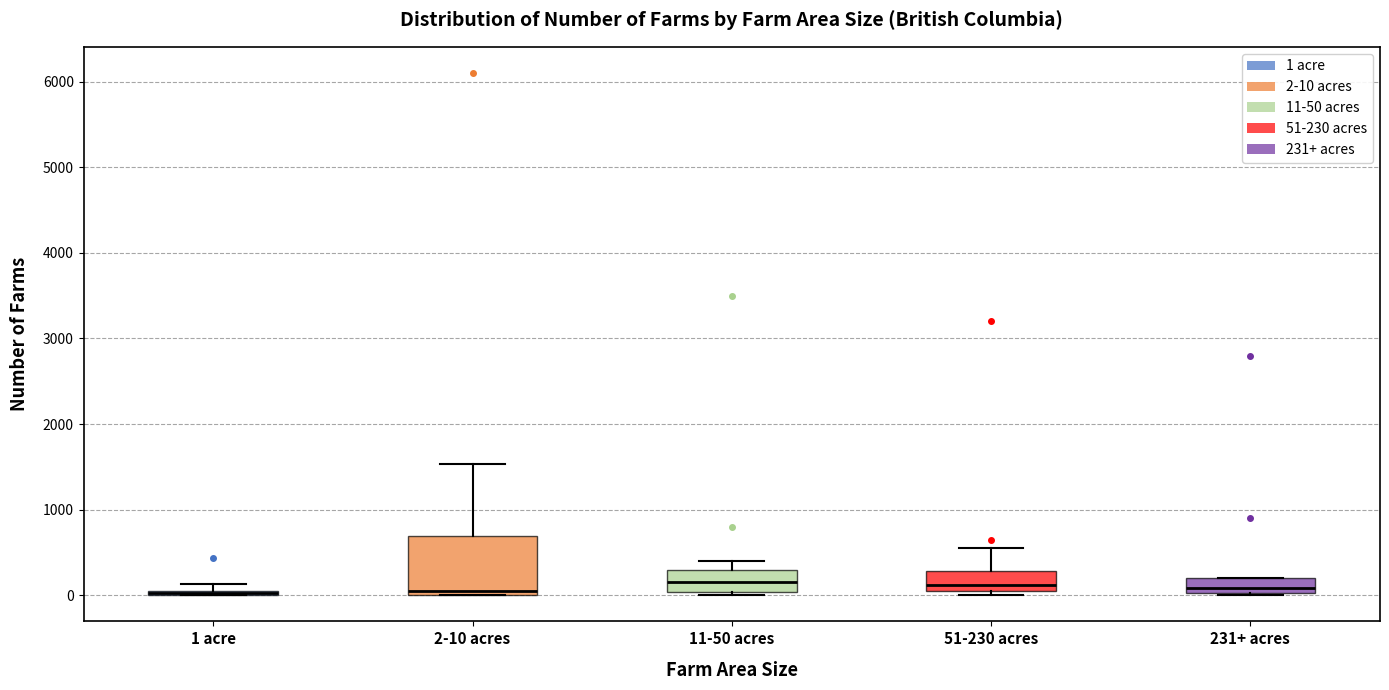

Where does the median line of the box for 231+ acres sit on the y-axis? The values are not printed on the chart, so give them approximately, as read against the axis.

100